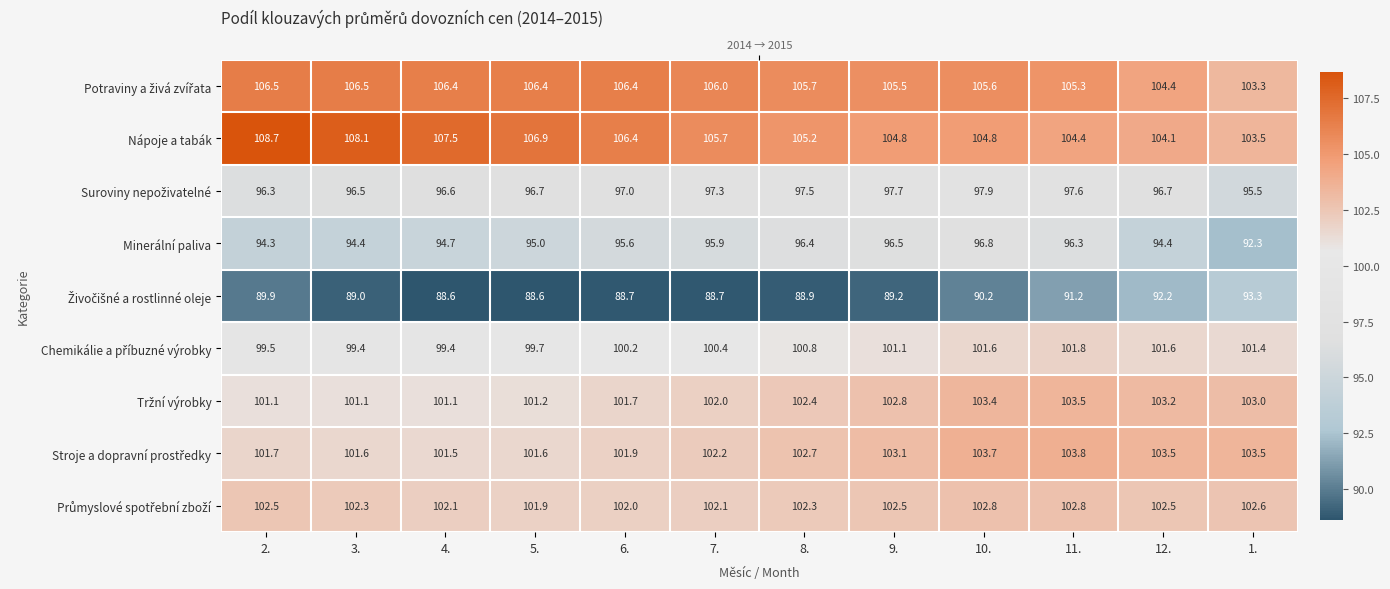

What is the average value of the Živočišné a rostlinné oleje series?

89.9